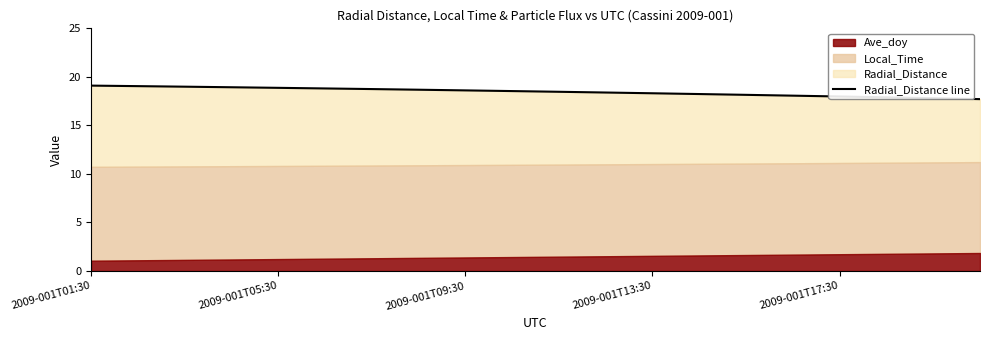

What is the change in value from 5 to 6?

-0.1